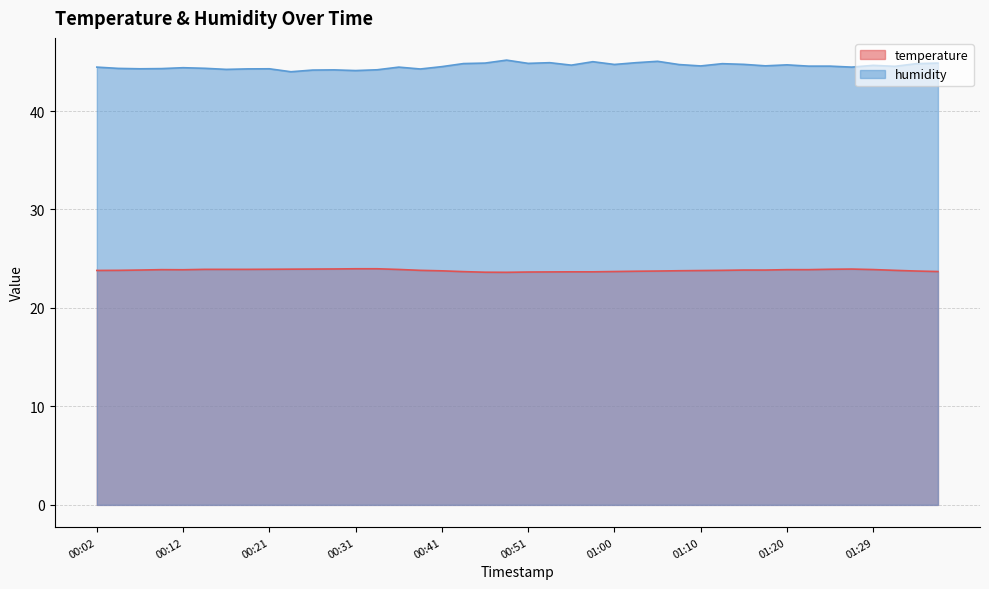

In humidity, how many points are higher than both neighbors (excluding endpoints)?

11